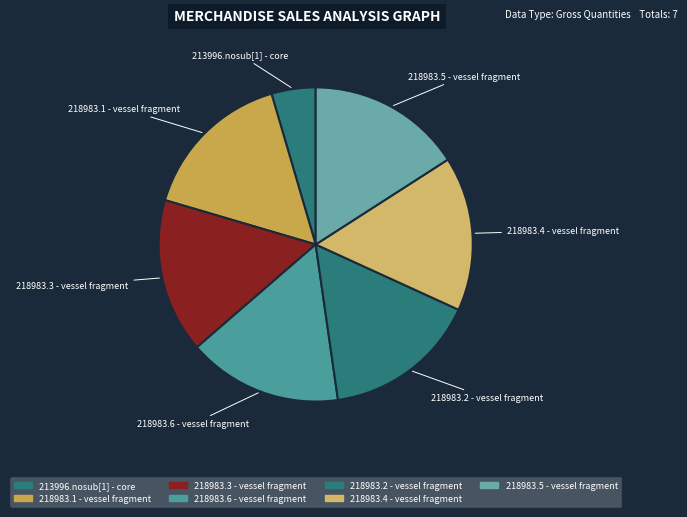

Does any single category account for the majority?

No